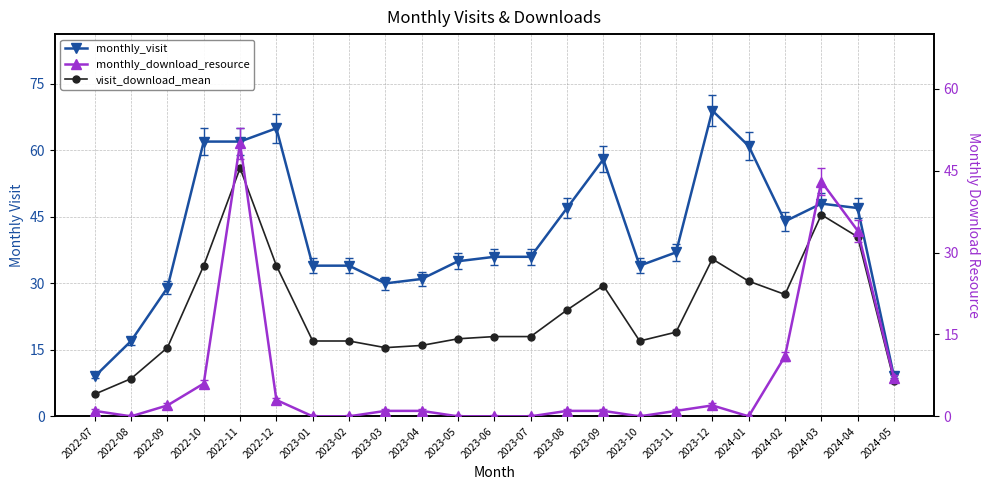

Is the value of monthly_visit at 2024-03 greater than the value of visit_download_mean at 2023-02?

Yes